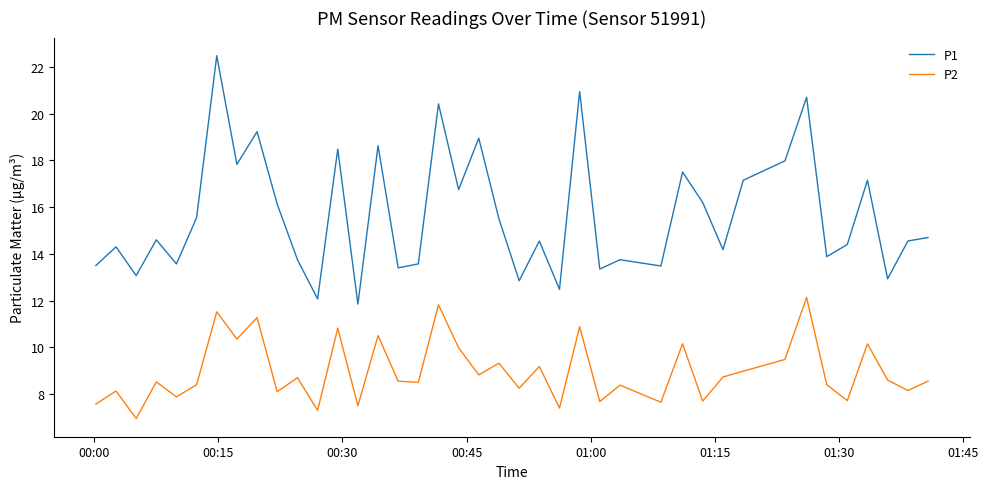

True or false: P1 and P2 cross at least once.

False